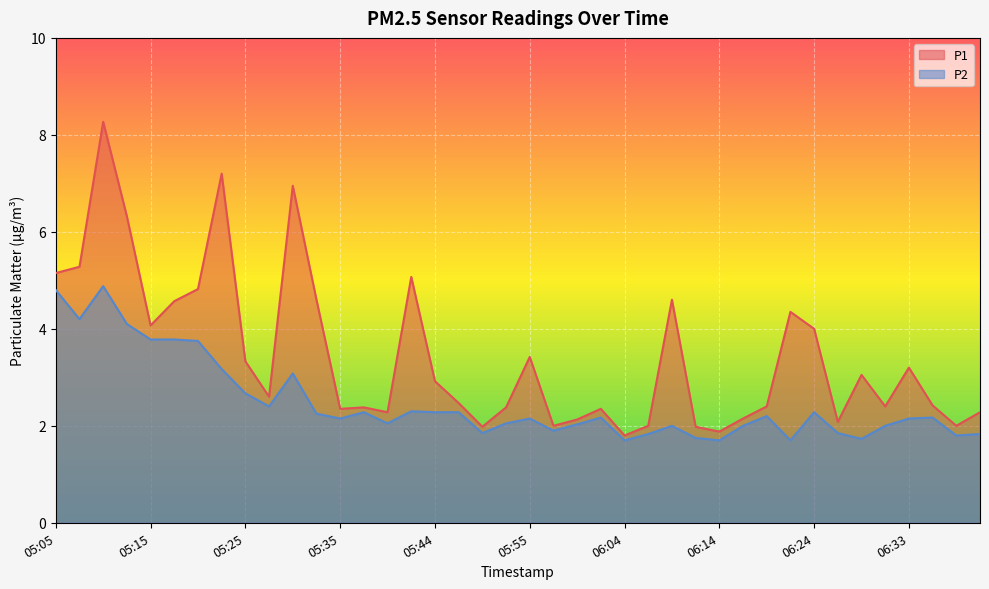

How many lines are shown in the chart?

2